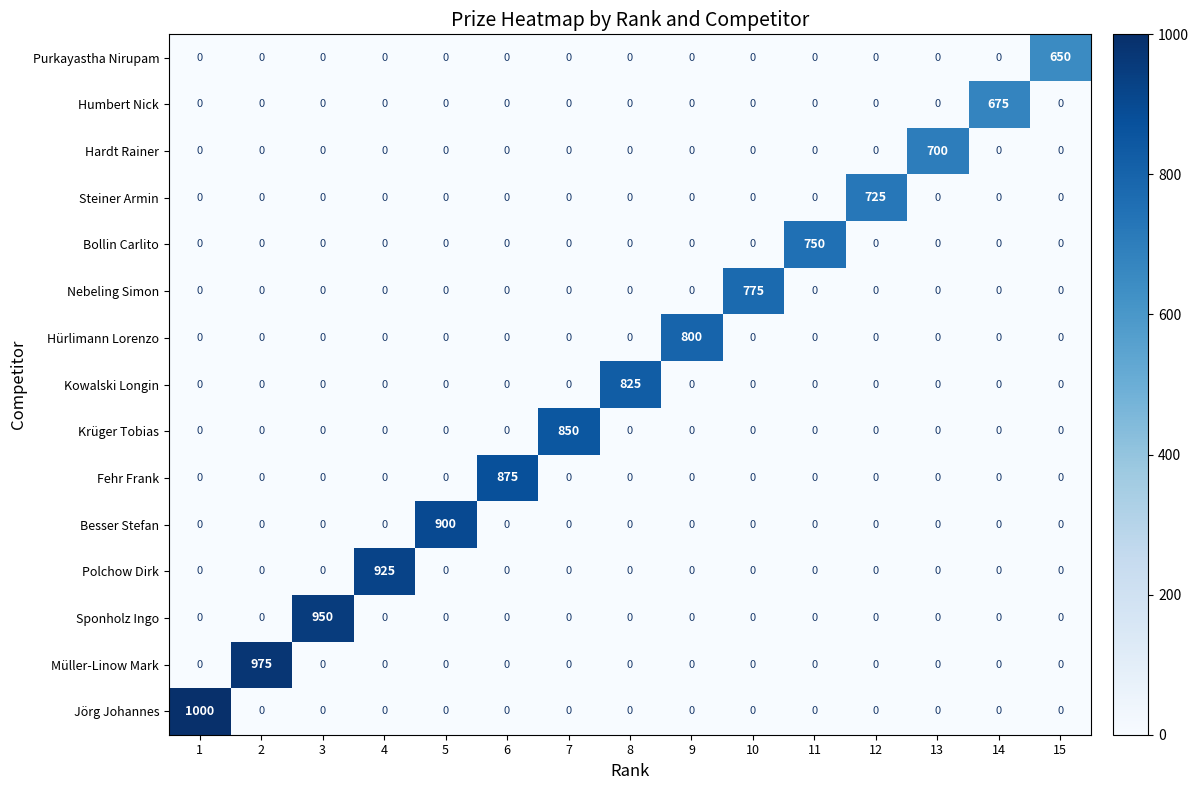

Which label corresponds to the largest value in the chart?

1